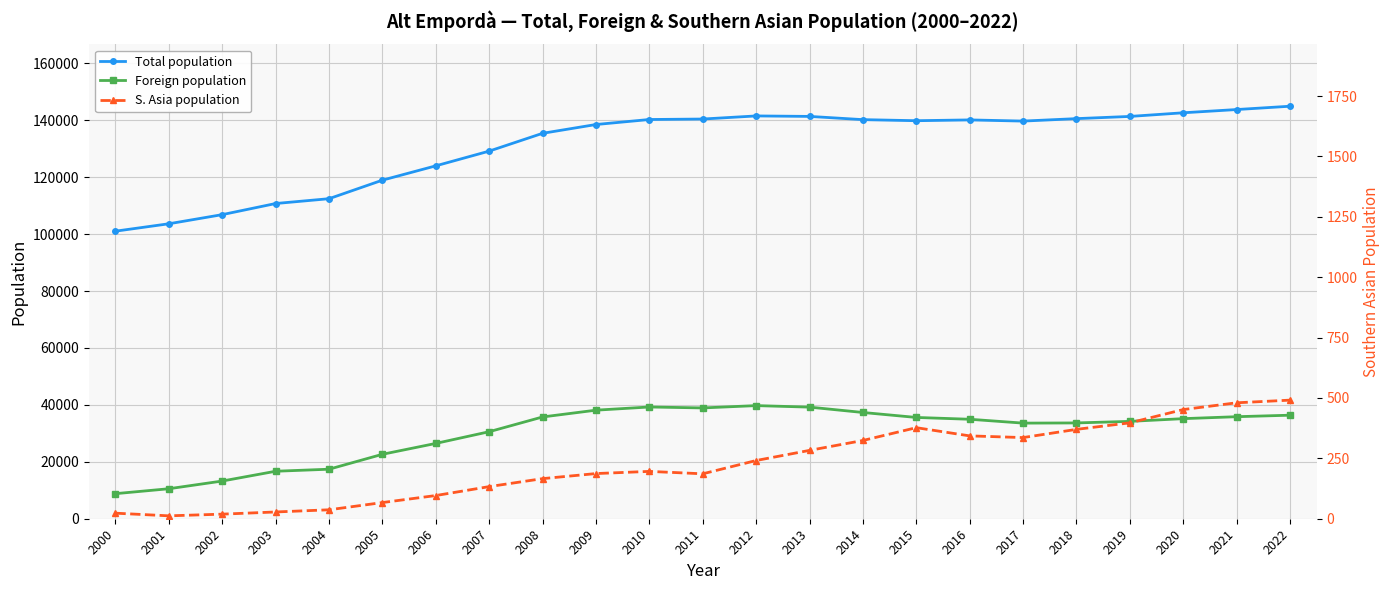

What is the value of the Total population point at the 17th from the left?

140118